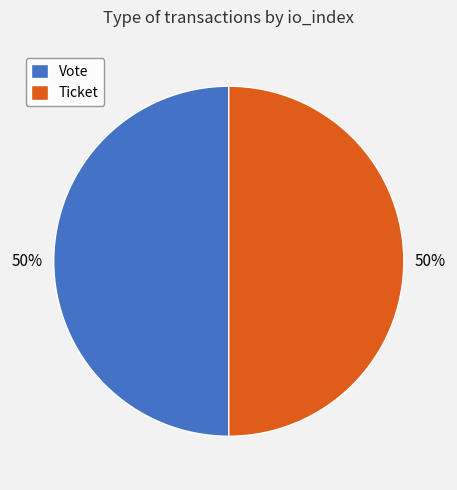

The Ticket slice represents 50% of the pie. True or false?

True